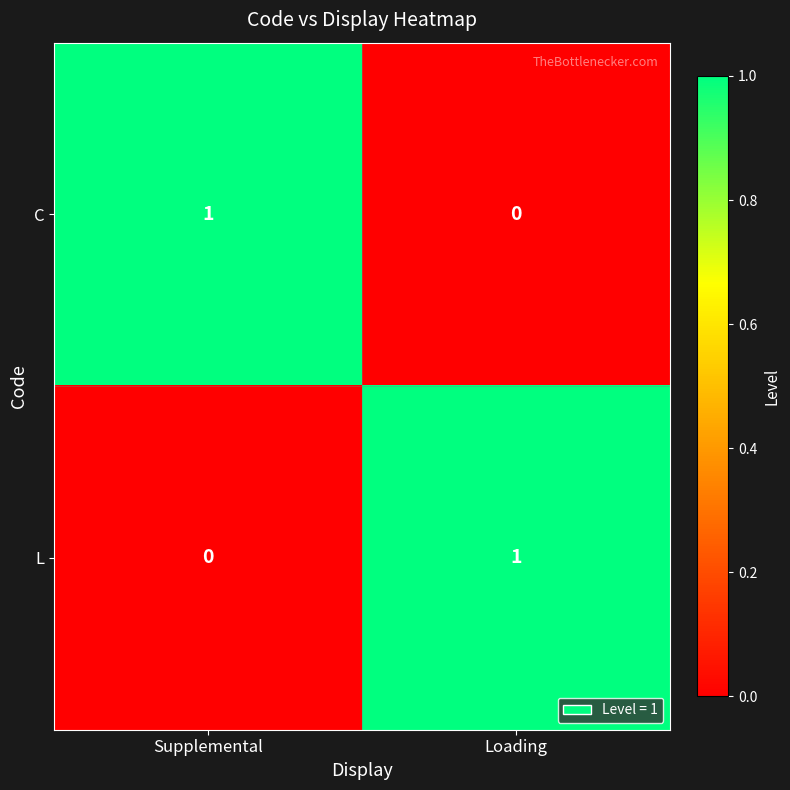

Reading right to left, extract all data points from this chart.

C: 0	1
L: 1	0